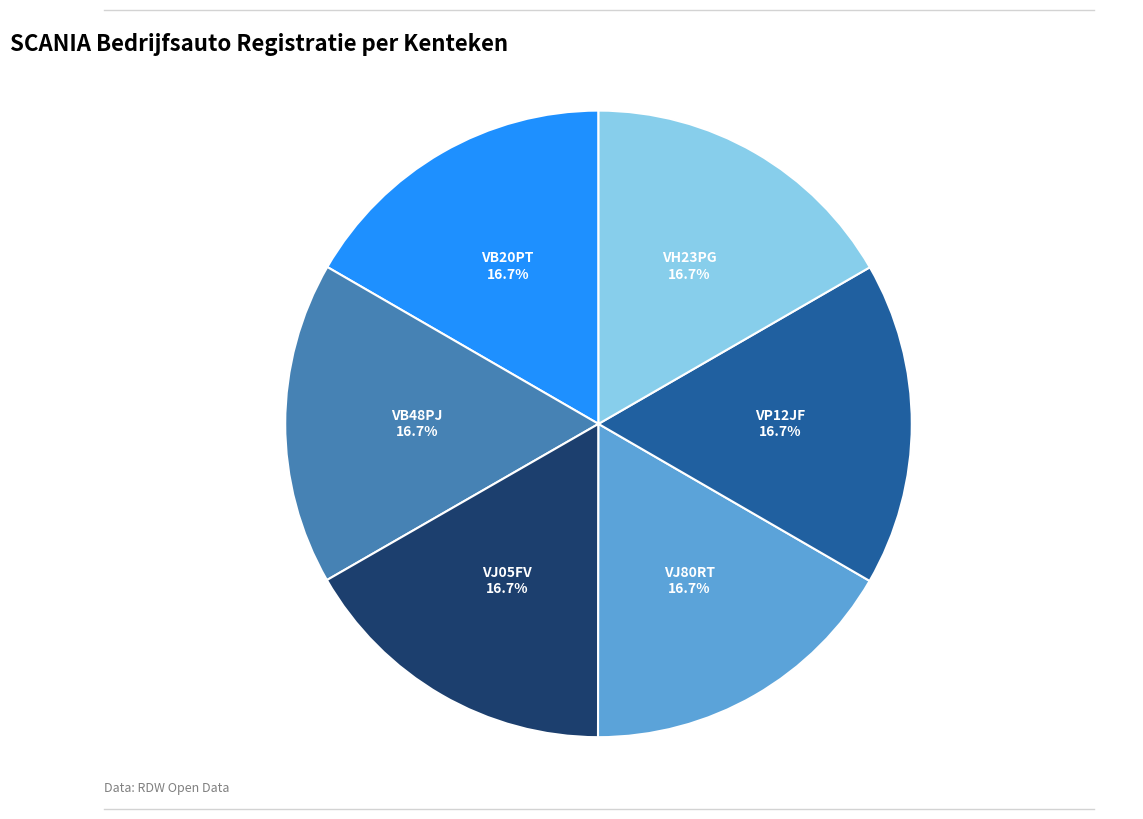

Approximately how many times larger is the value at VH23PG compared to VP12JF?

1.0